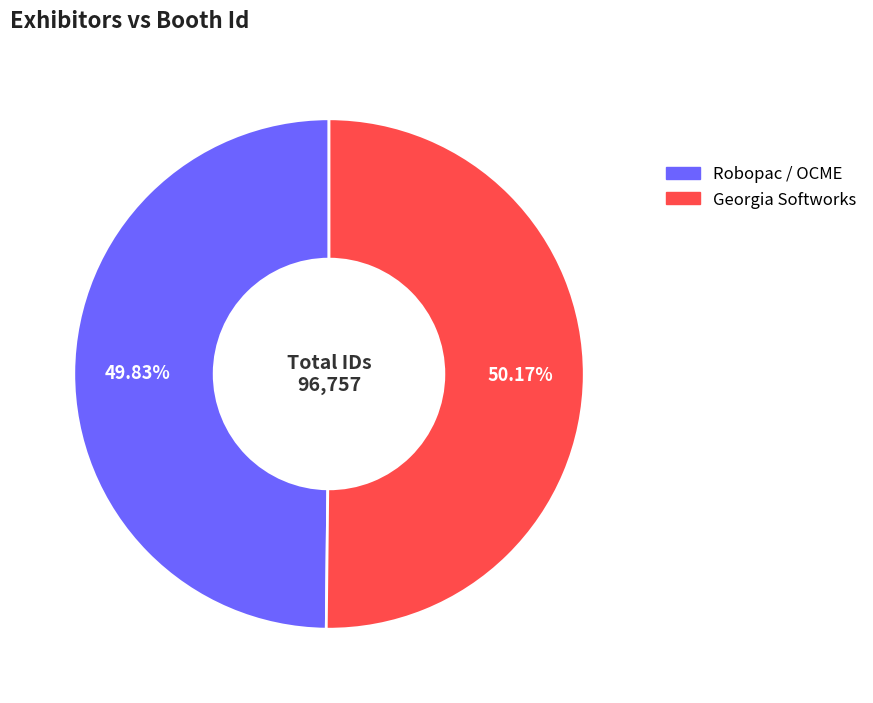

What is the total percentage of Robopac / OCME and Georgia Softworks?

100.0%